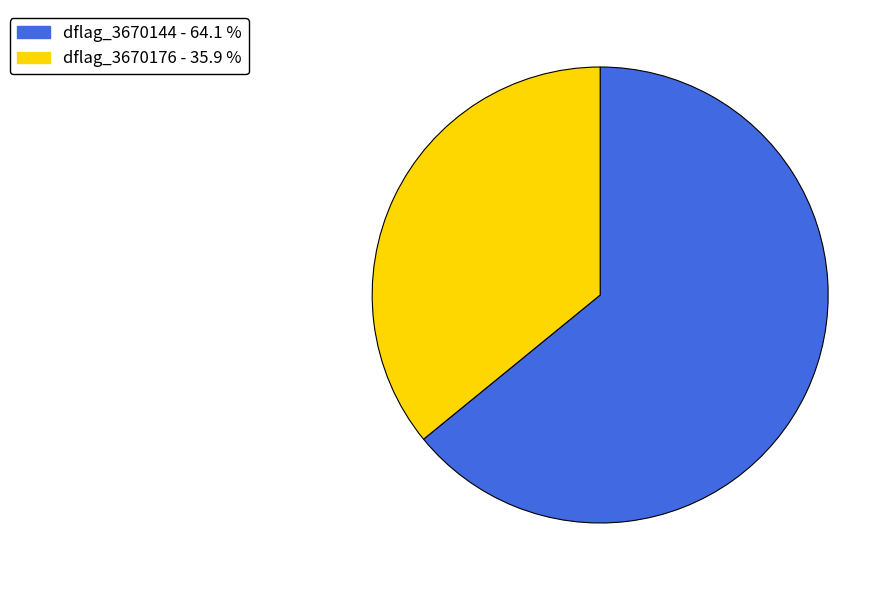

Is there a majority slice in this chart?

Yes